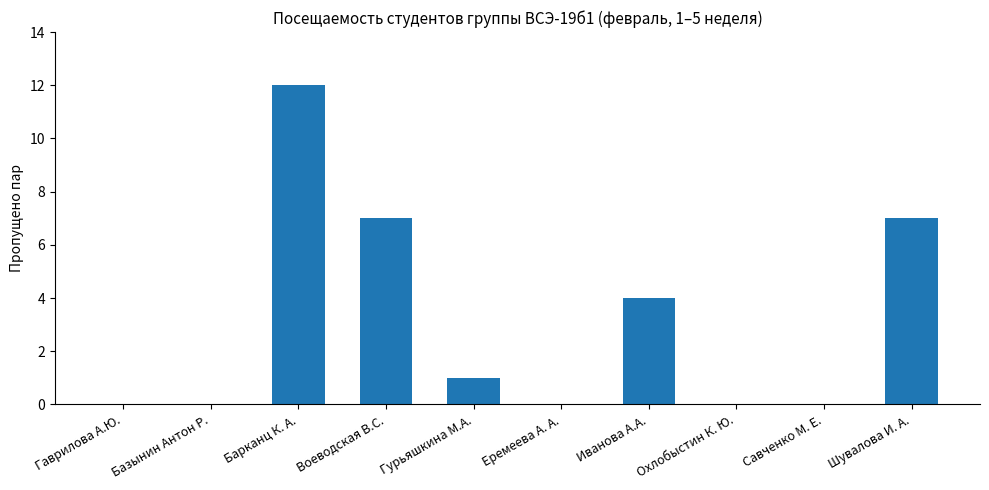

What is the greatest value displayed?

12